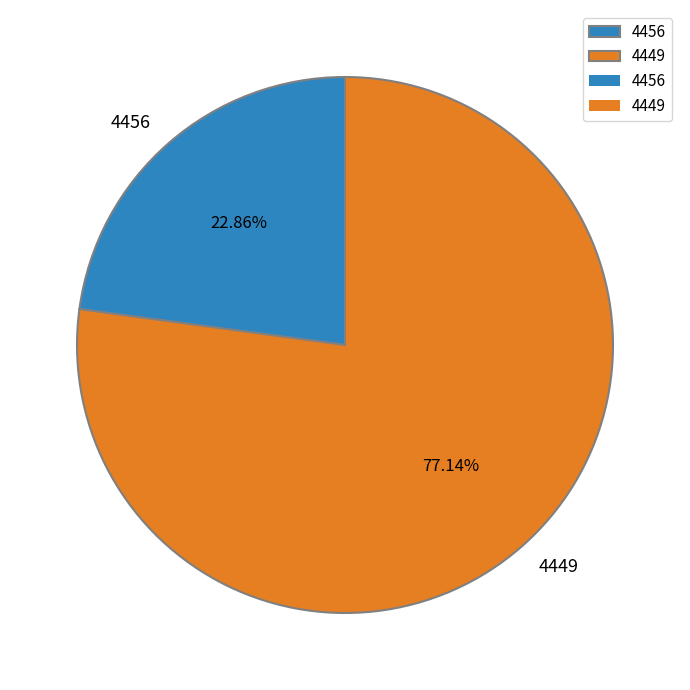

Combined, what portion of the pie is 4456 and 4449?

100.0%